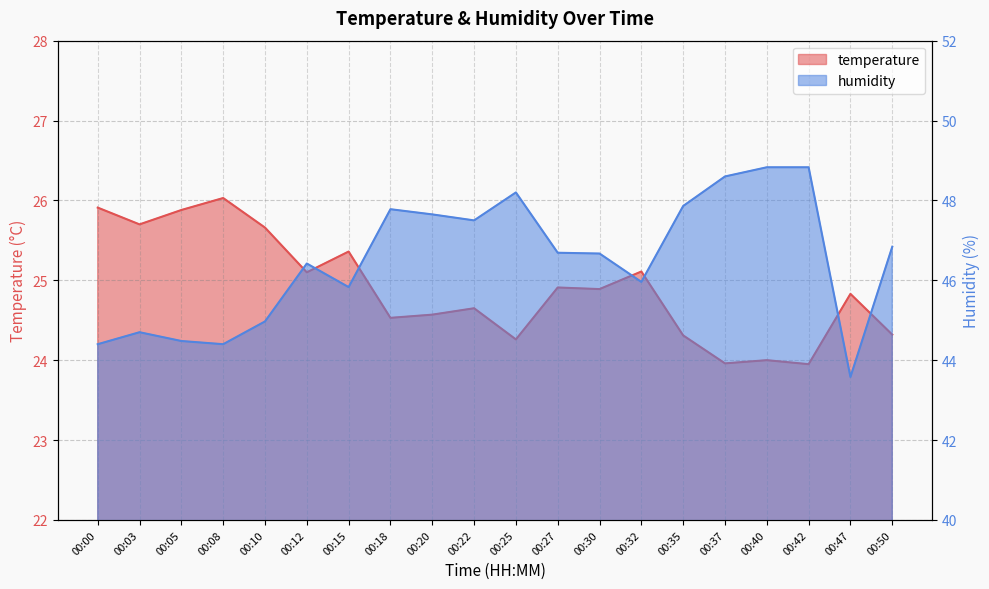

What is the approximate value of temperature at 00:30?

24.9